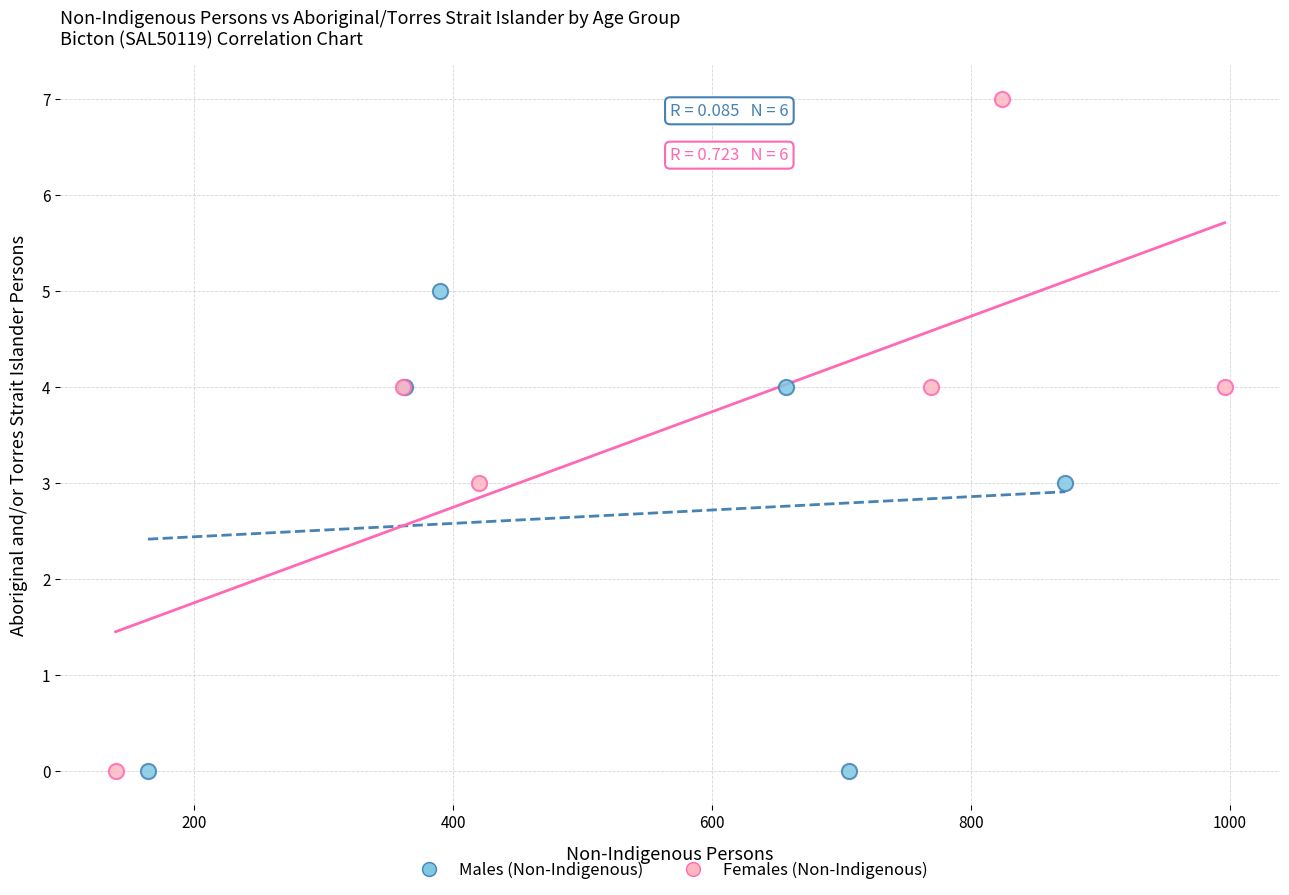

What are all the series names shown in the legend?

Males (Non-Indigenous), Females (Non-Indigenous)